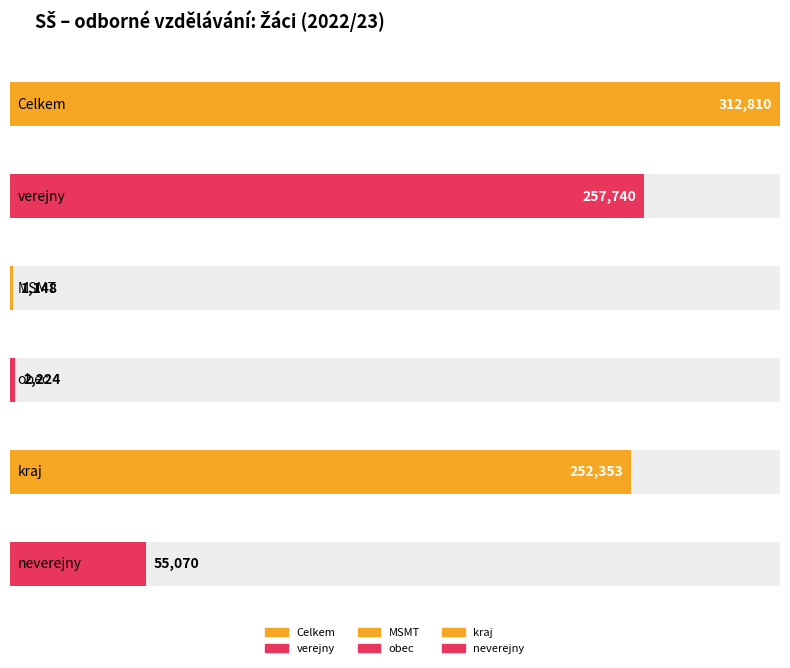

Is the value of obec at 2017/18 greater than the value of kraj at 2017/18?

No